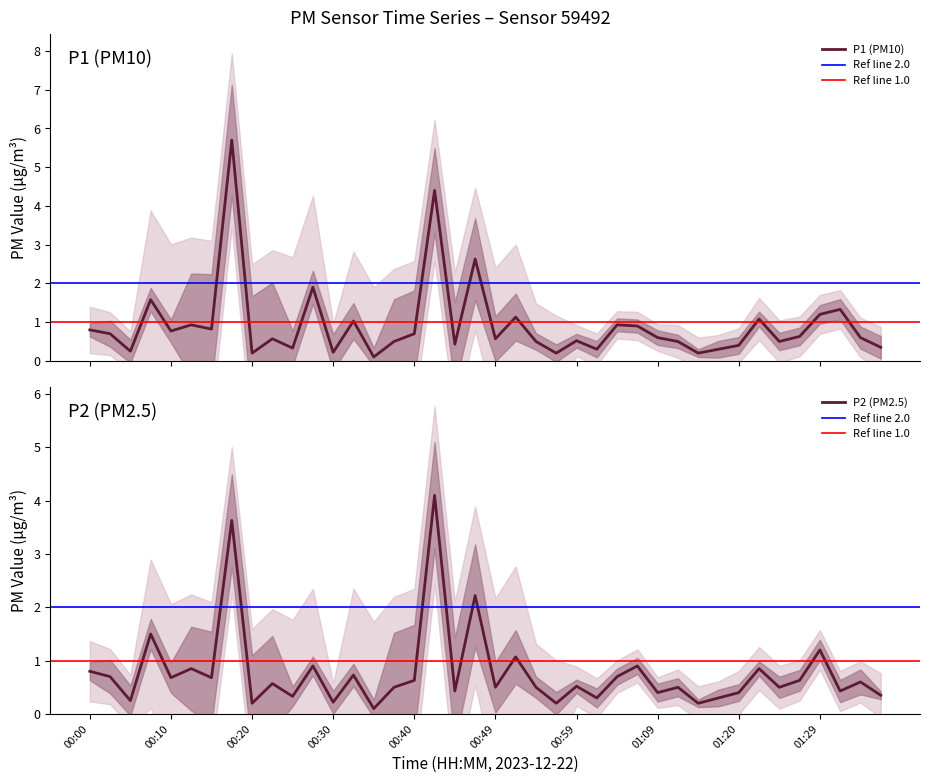

Is it true that P2 equals 0.4 at 00:44?

True